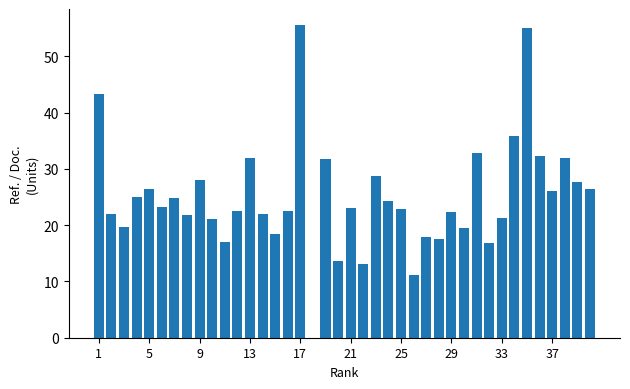

How many distinct data groups are displayed?

1